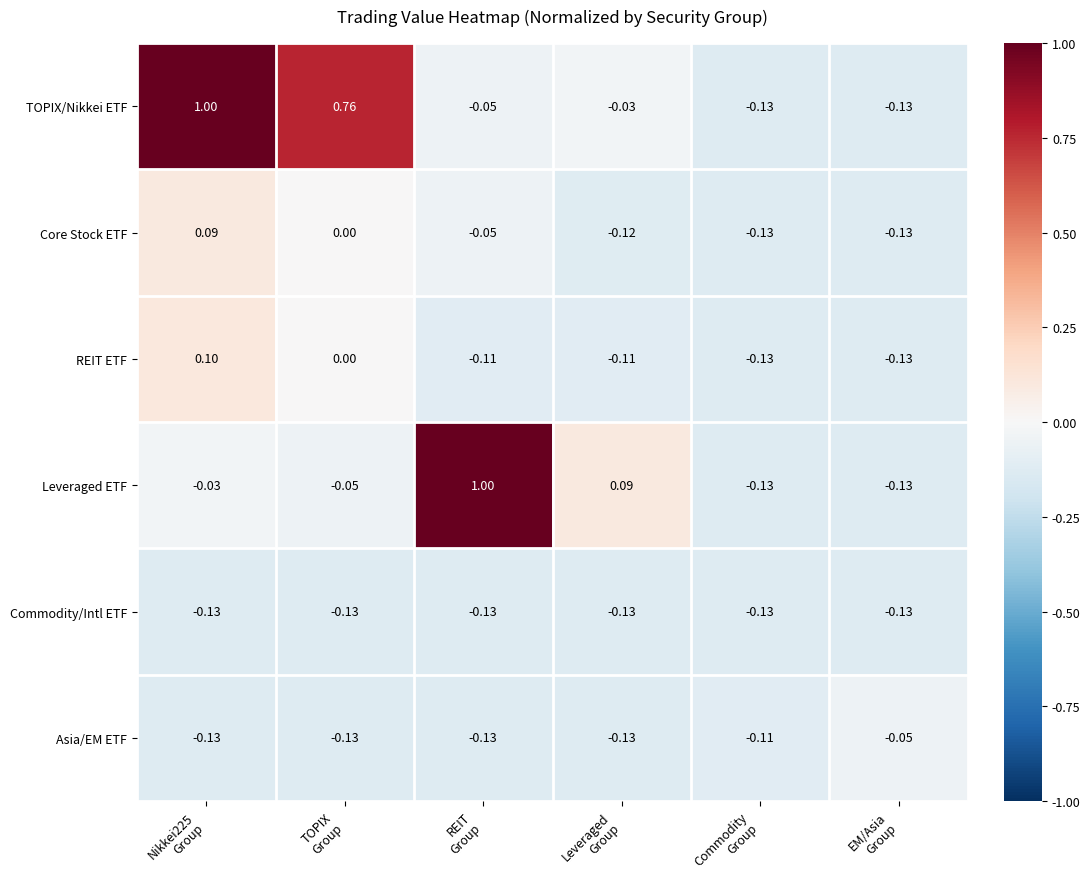

Which series has the largest total across all categories?

TOPIX/Nikkei ETF